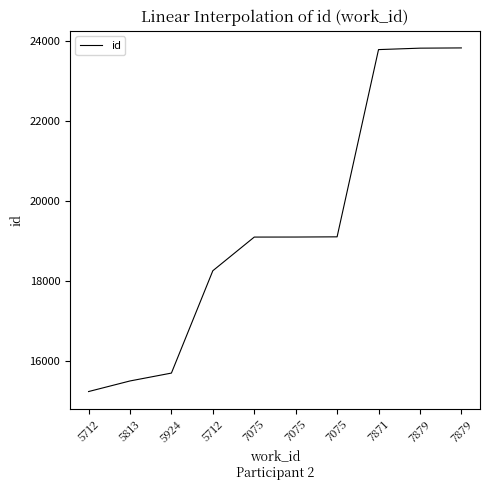

True or false: the data has more than 0 interior local peaks.

False